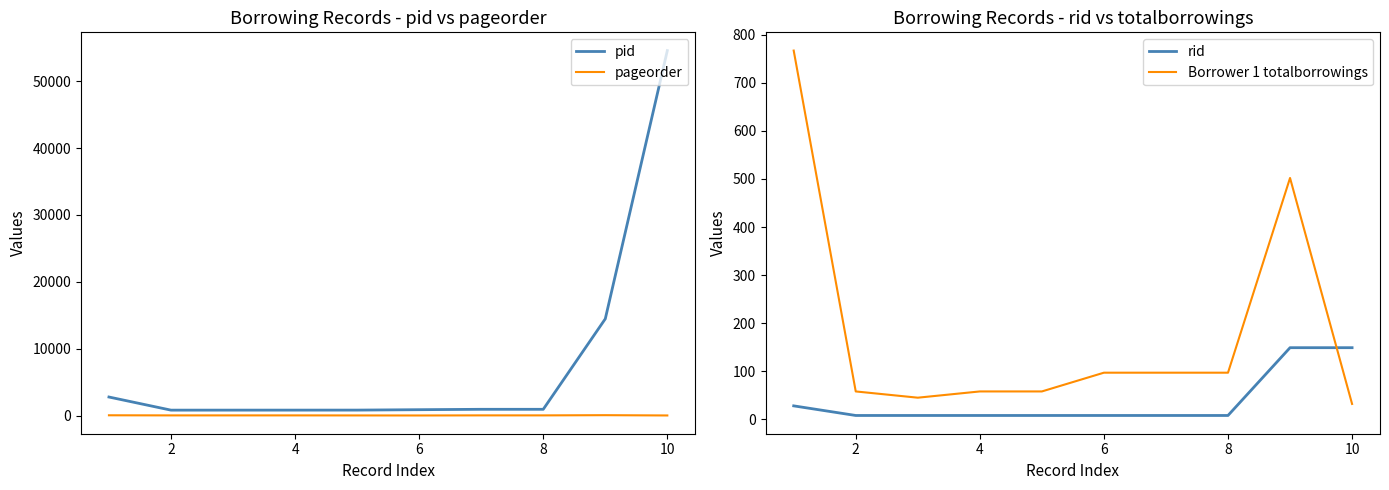

Is this an area chart (filled region under the line)?

No